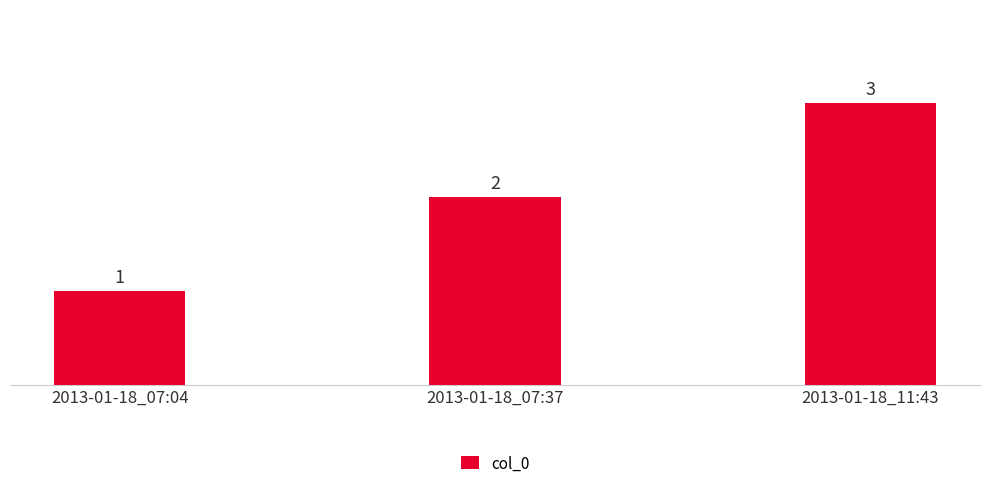

True or false: the data shows 1 at 2013-01-18_07:04.

True